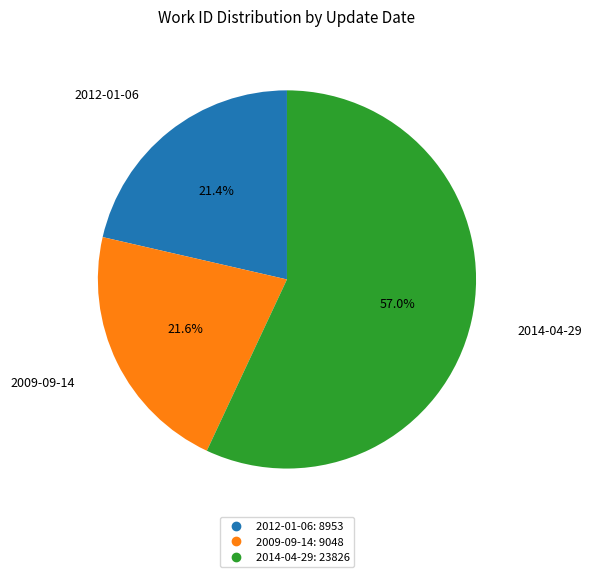

What percentage is the 2014-04-29 slice, to the nearest percent?

57%